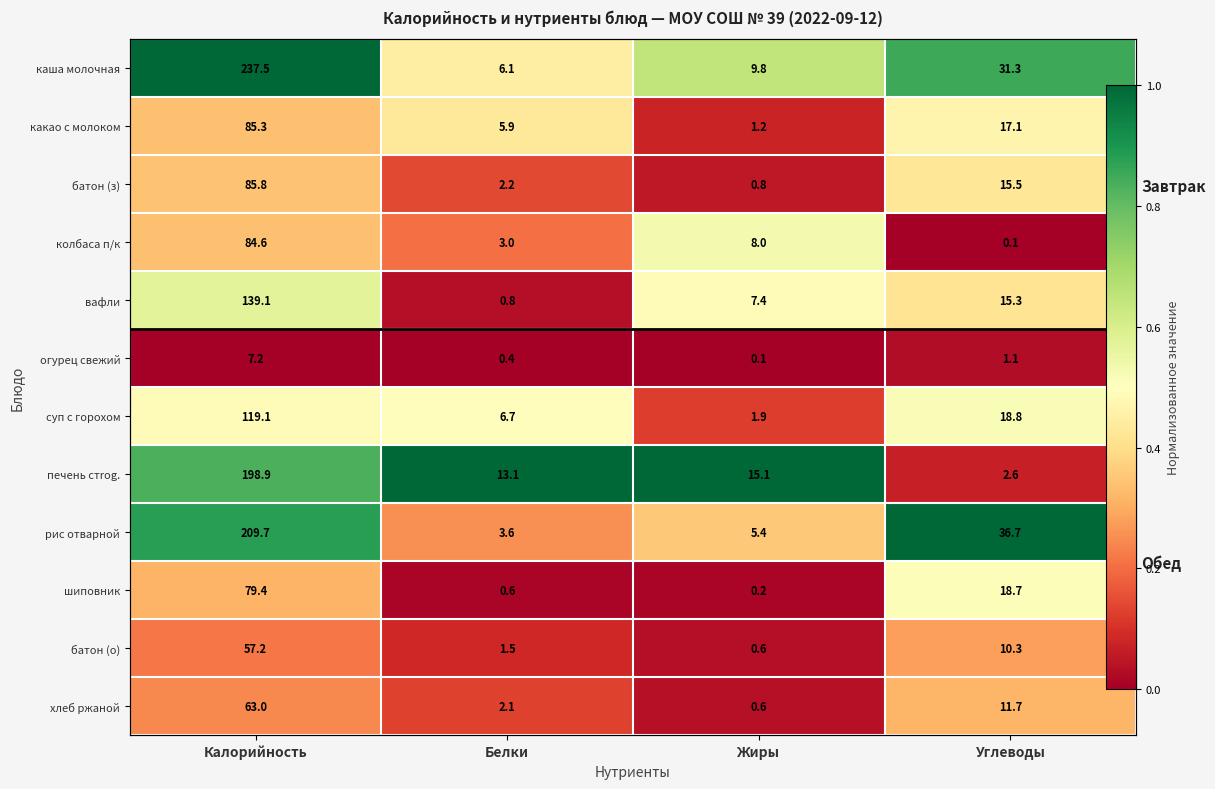

Which series changed the most between Белки and Жиры?

вафли